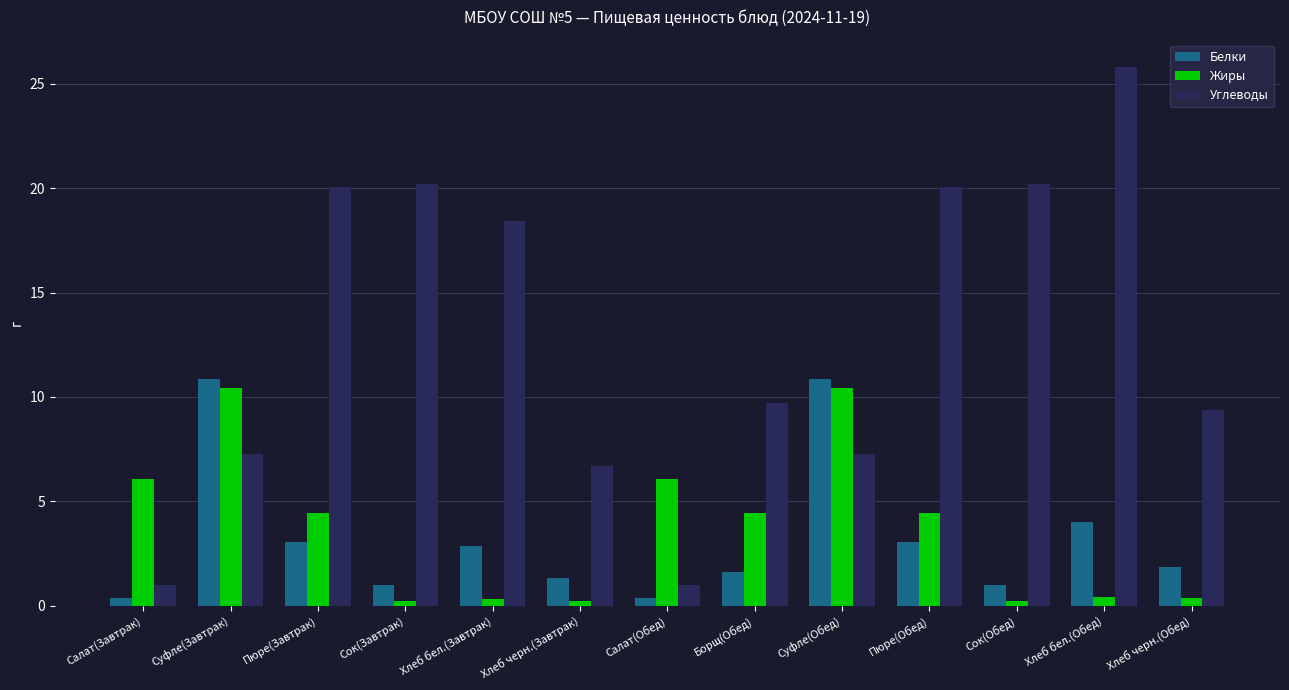

At how many categories does at least one series exceed 4?

13